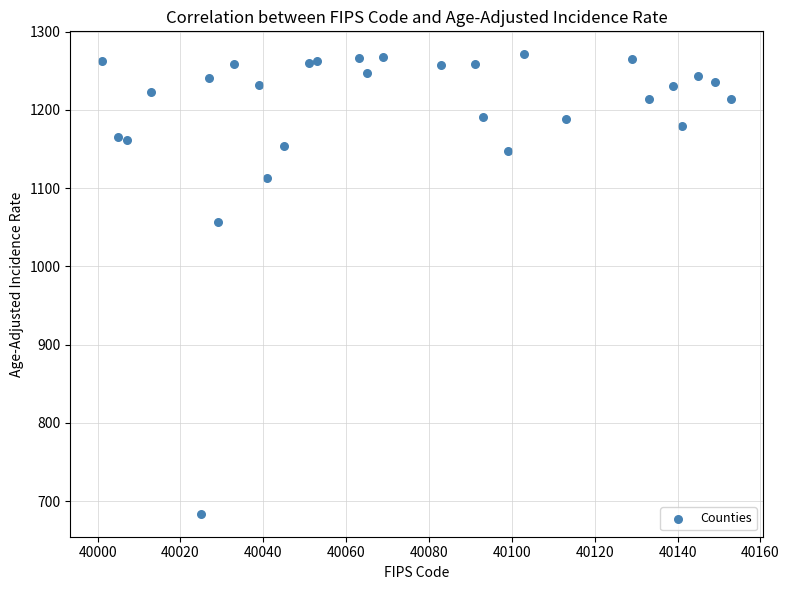

What Y value in the scatter plot is closest to 977?

1056.3